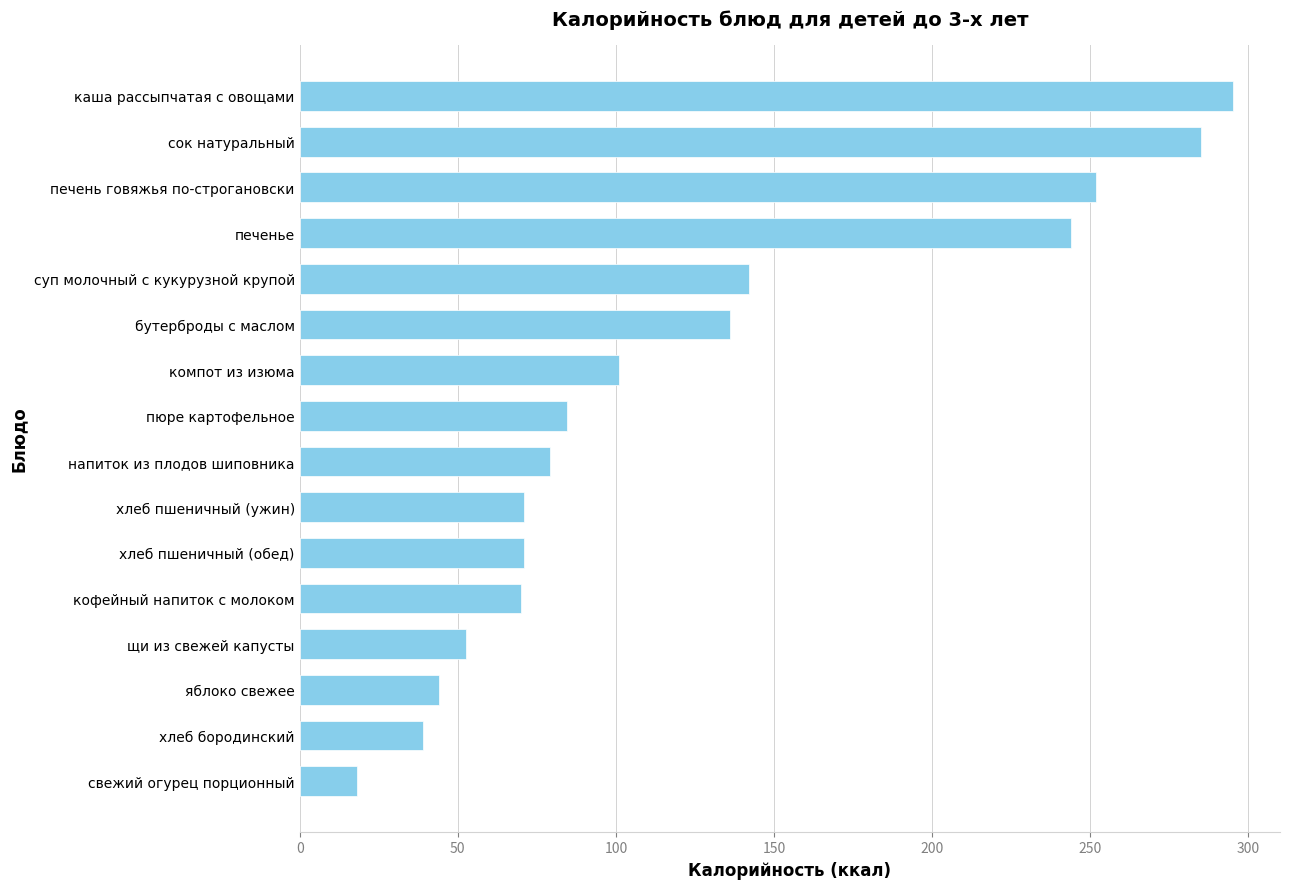

What is the ratio of the value at пюре картофельное to the value at бутерброды с маслом?

0.6